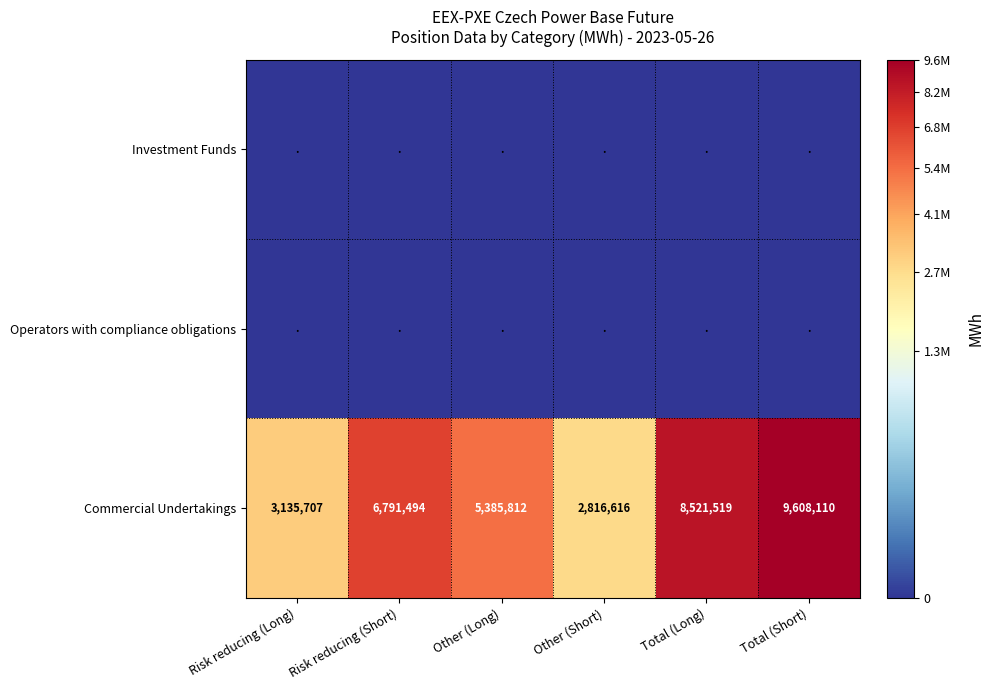

Which label corresponds to the largest value in the chart?

Total (Short)